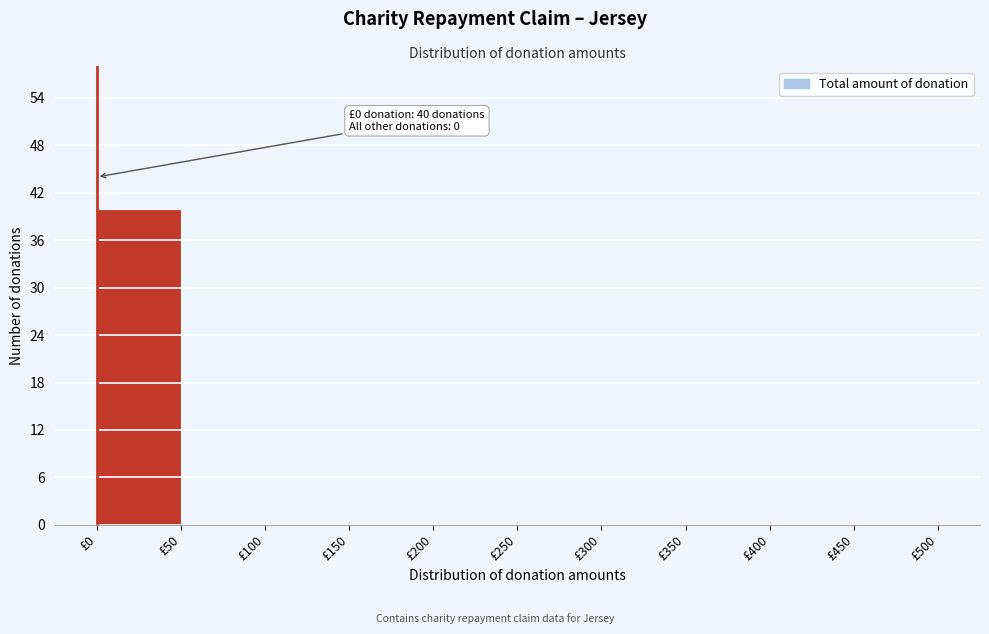

Over which range of the x-axis is the bar tallest?

0 to 50